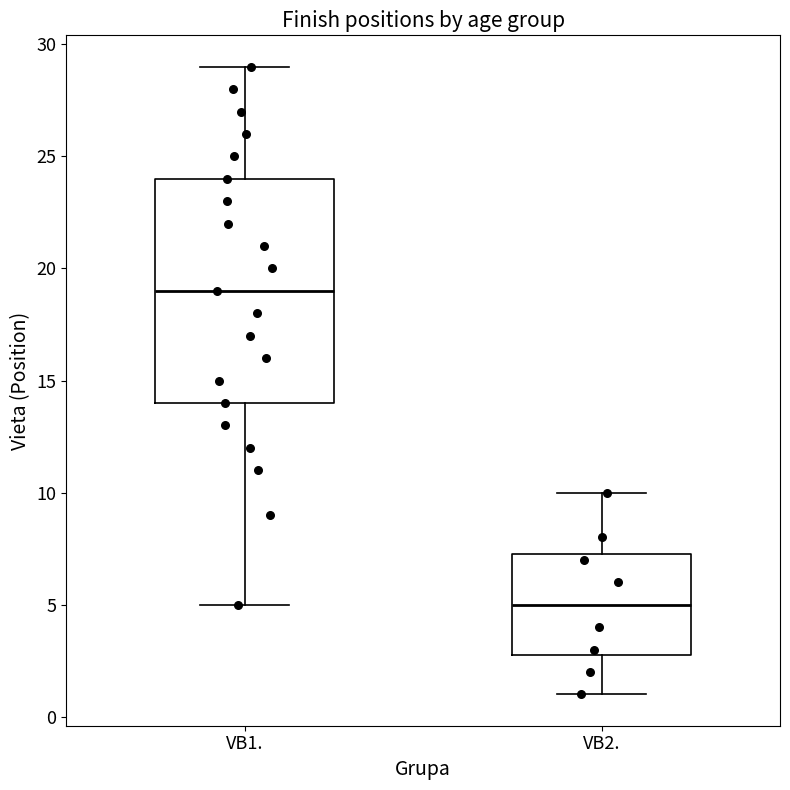

Comparing the boxes themselves (not the whiskers), which one is the tallest?

VB1.